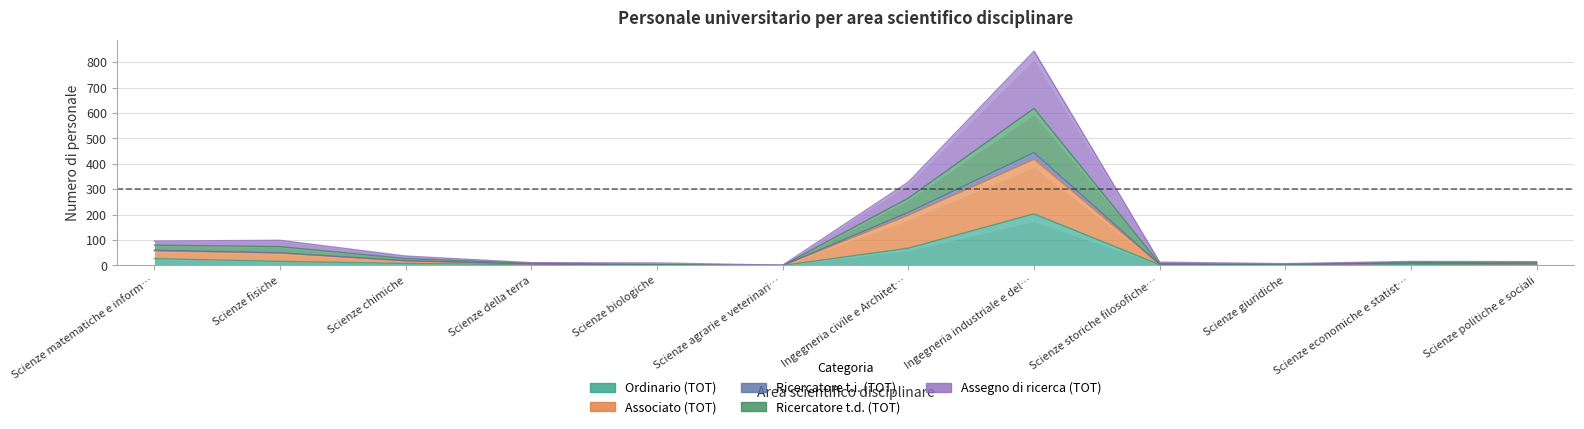

Where does the Ricercatore t.i. (TOT) series first go above 12?

Scienze matematiche e inform…